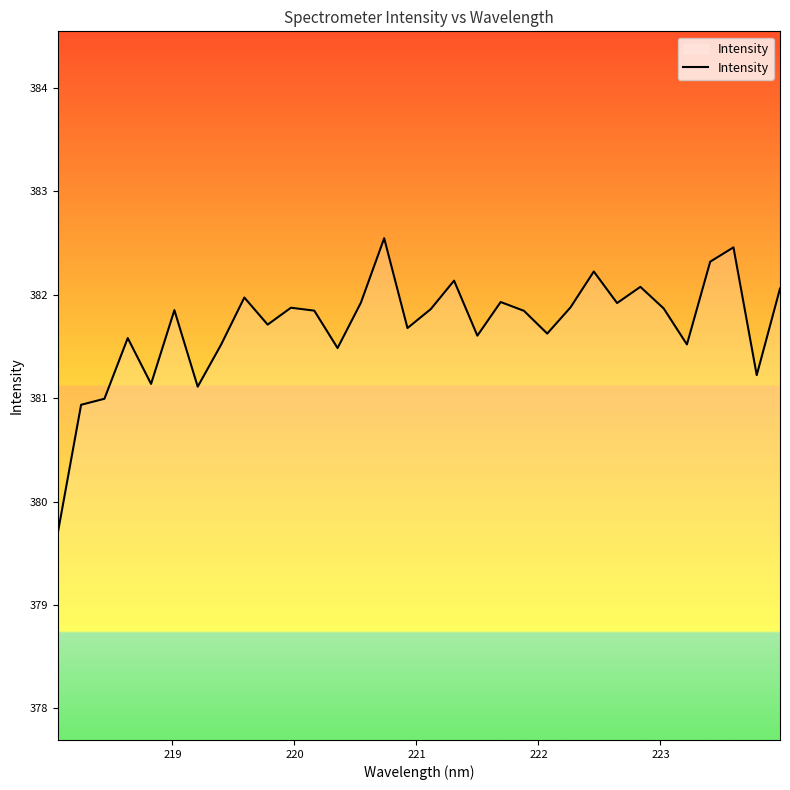

True or false: the data has more than 0 interior local peaks.

True